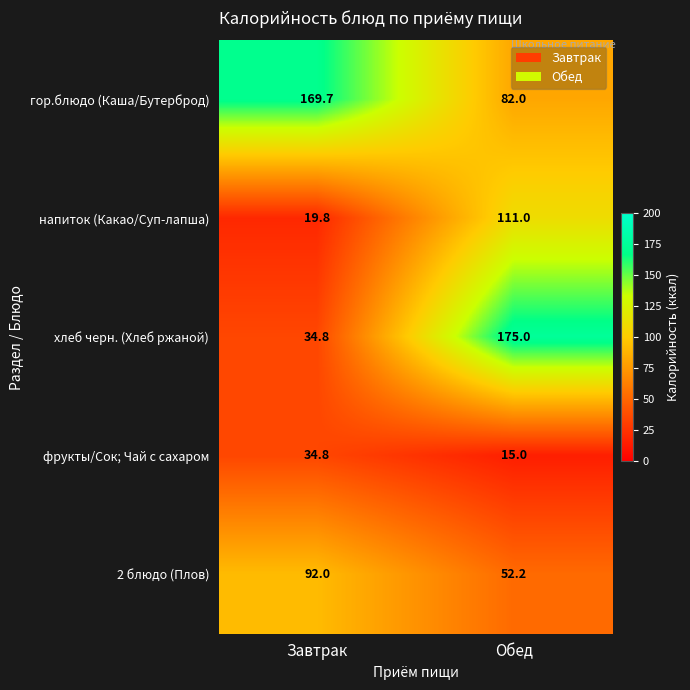

What is the greatest value displayed?

175.0